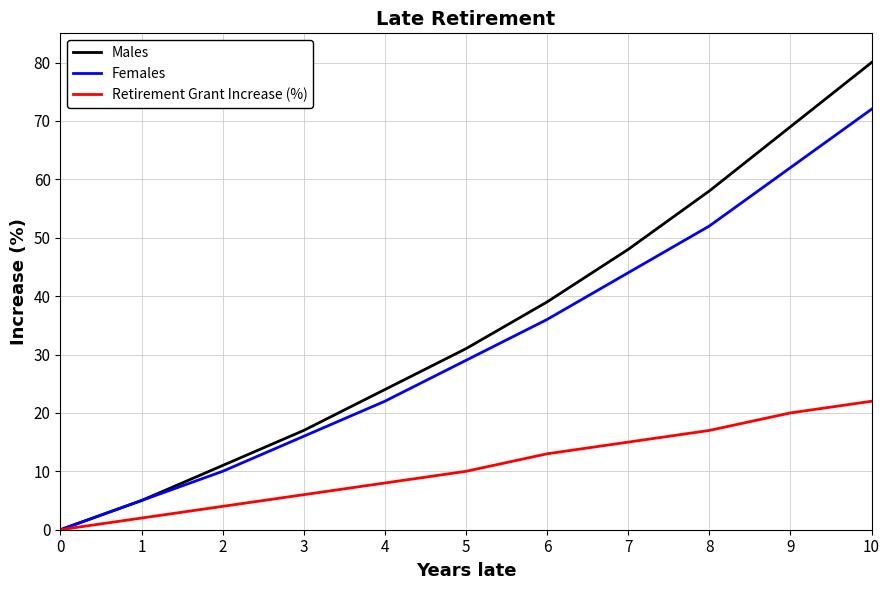

Reading left to right, list all the values displayed in this chart.

Males: 0	5	11	17	24	31	39	48	58	69	80
Females: 0	5	10	16	22	29	36	44	52	62	72
Retirement Grant Increase (%): 0	2	4	6	8	10	13	15	17	20	22